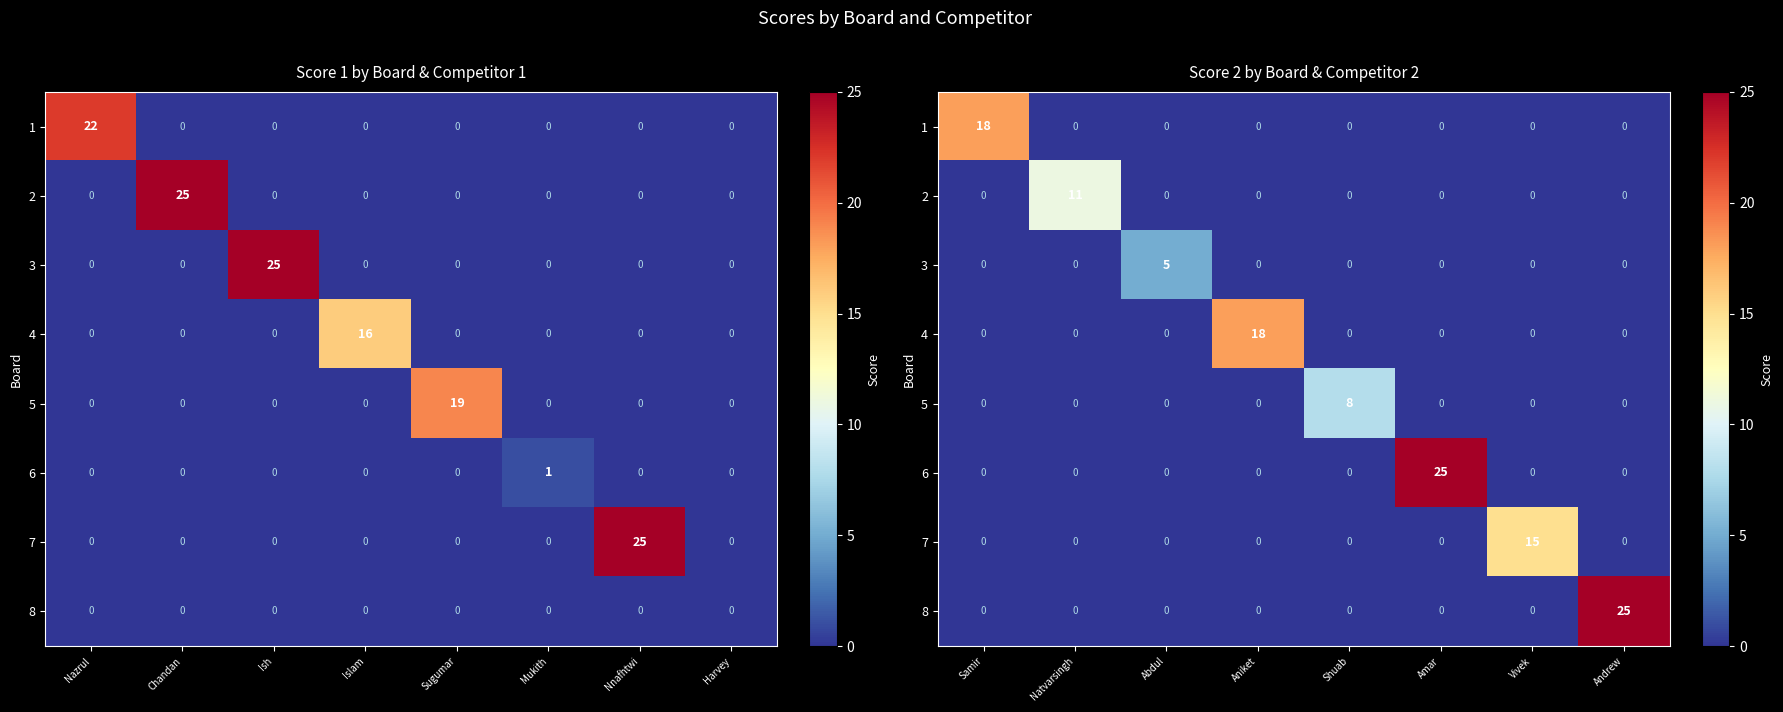

Which series has the largest range (max minus min)?

6